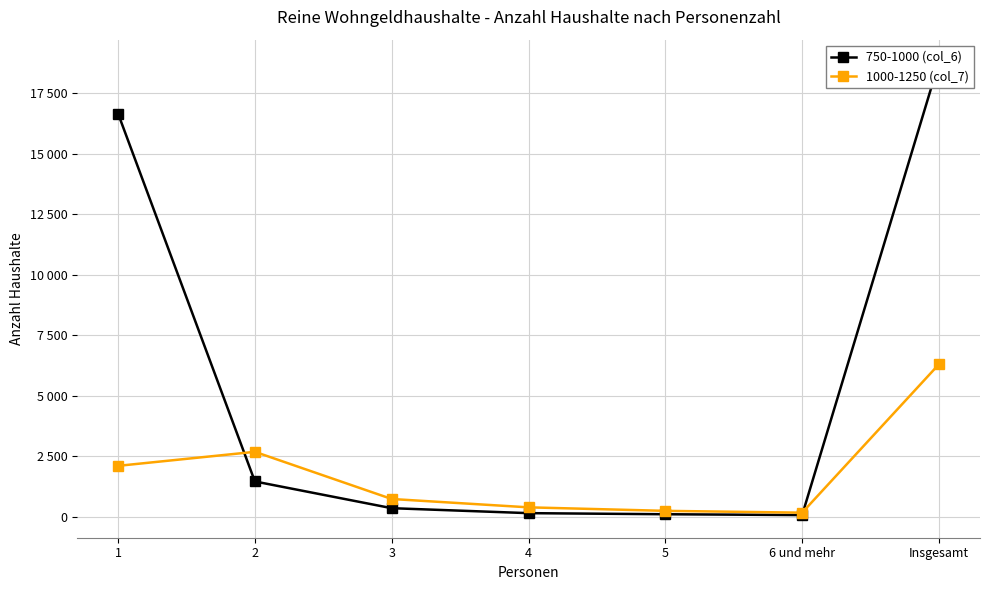

Reading left to right, list all the values displayed in this chart.

750-1000 (col_6): 1=16660	2=1455	3=350	4=145	5=100	6 und mehr=65	Insgesamt=18780
1000-1250 (col_7): 1=2100	2=2680	3=730	4=385	5=240	6 und mehr=165	Insgesamt=6300